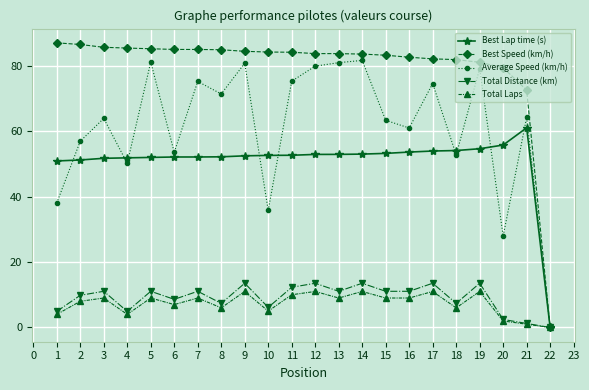

Which series has the largest range (max minus min)?

Best Speed (km/h)